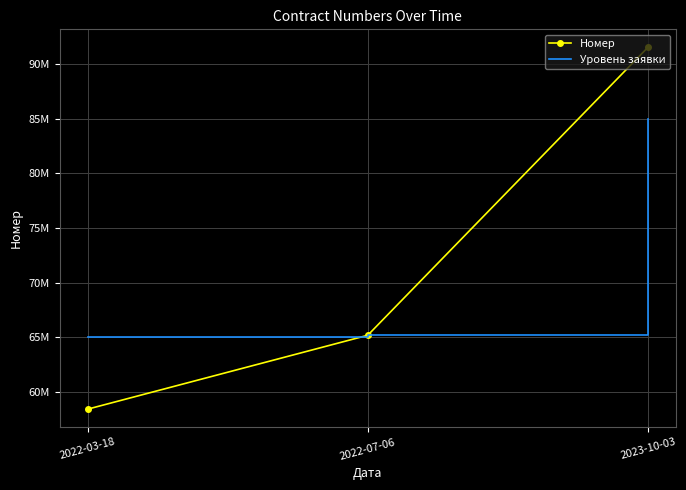

What is the sum of the Номер values at 2022-07-06 and 2022-03-18?

123651070